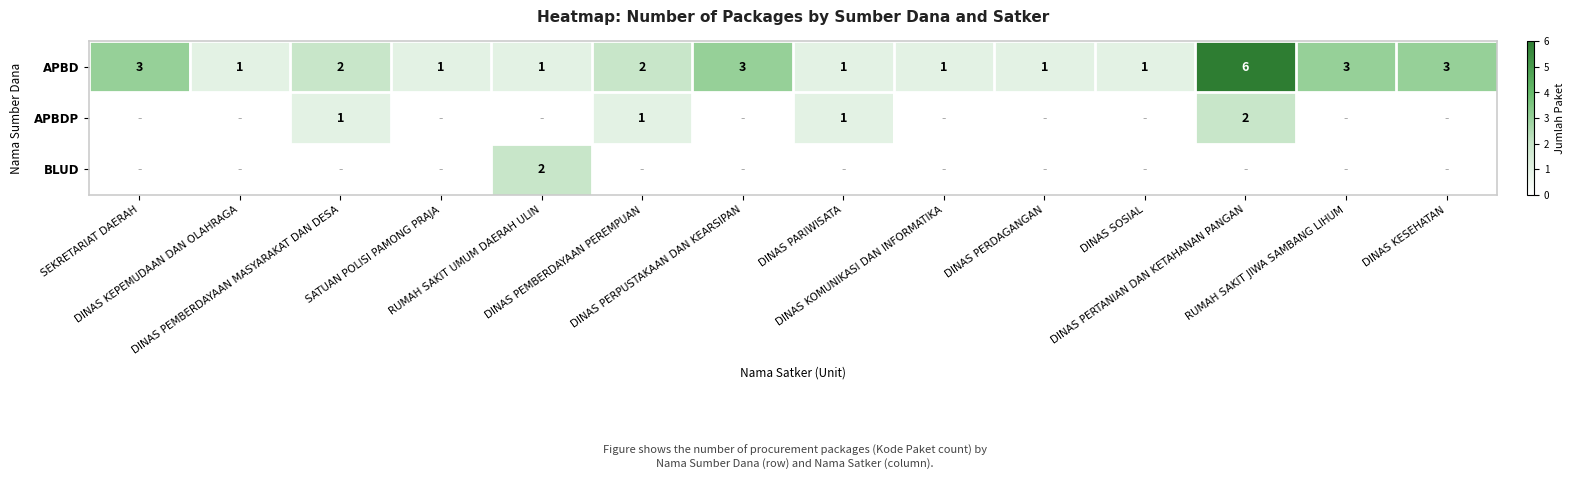

What is the sum of all APBD values?

29